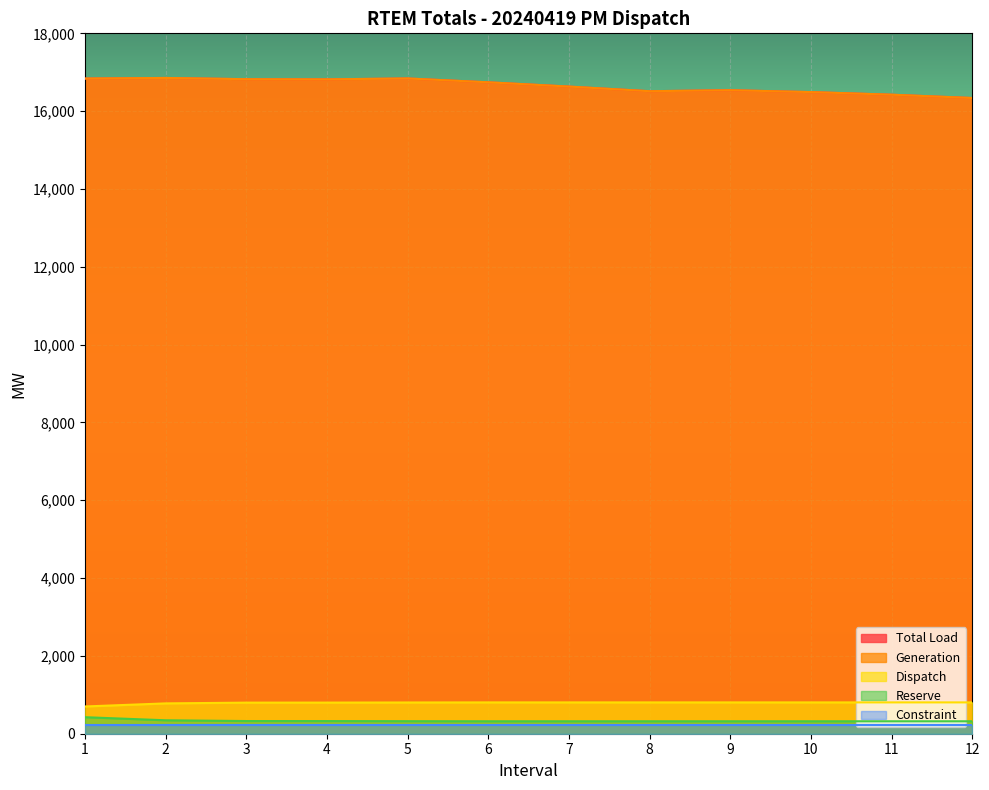

List the labels in order of Reserve value, largest first.

1, 2, 3, 4, 5, 6, 7, 8, 9, 10, 11, 12